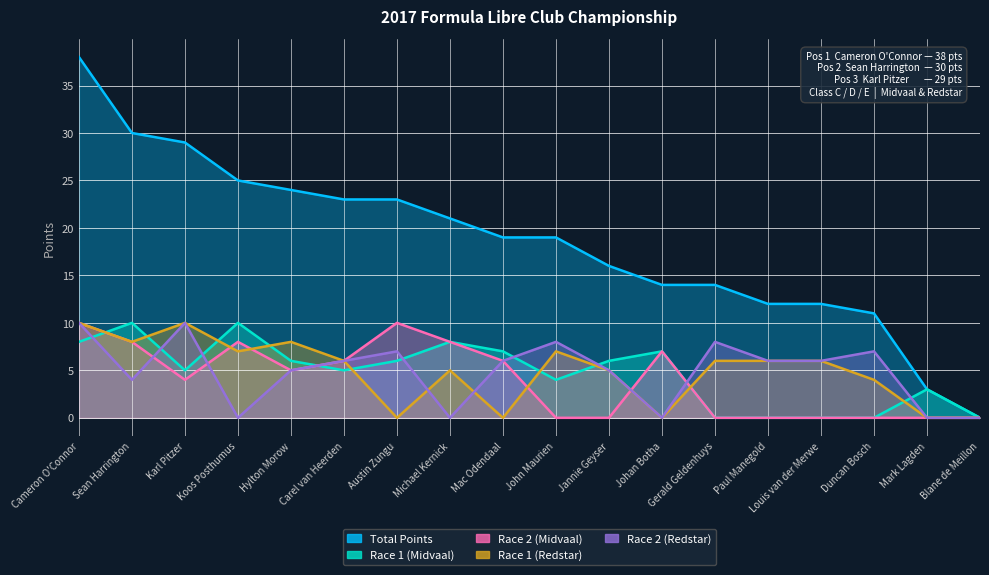

How many categories are shown in the chart?

18